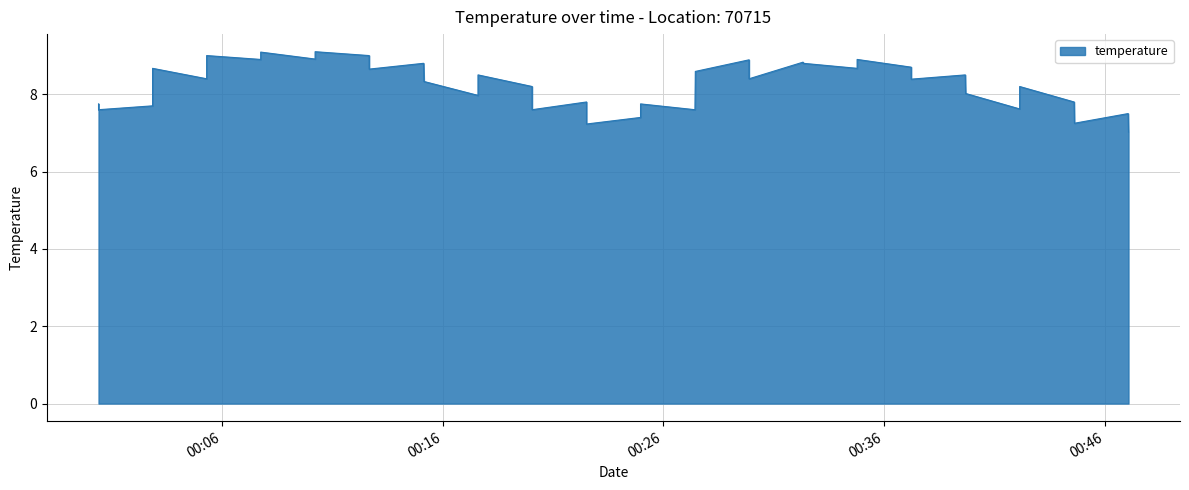

What is the difference between the maximum and minimum values?

2.1